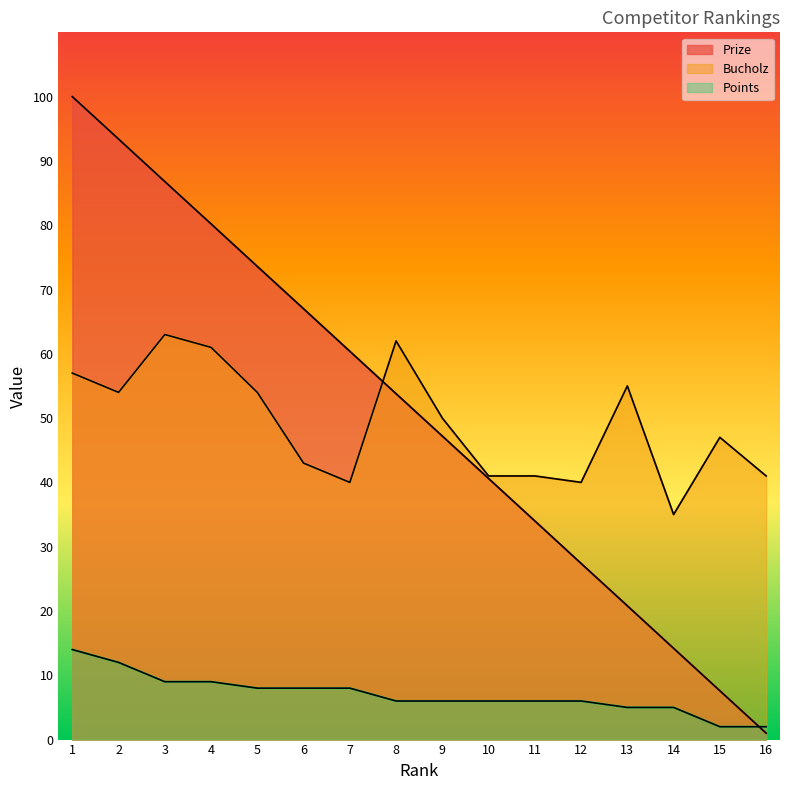

True or false: Prize has more than 2 interior local peaks.

False